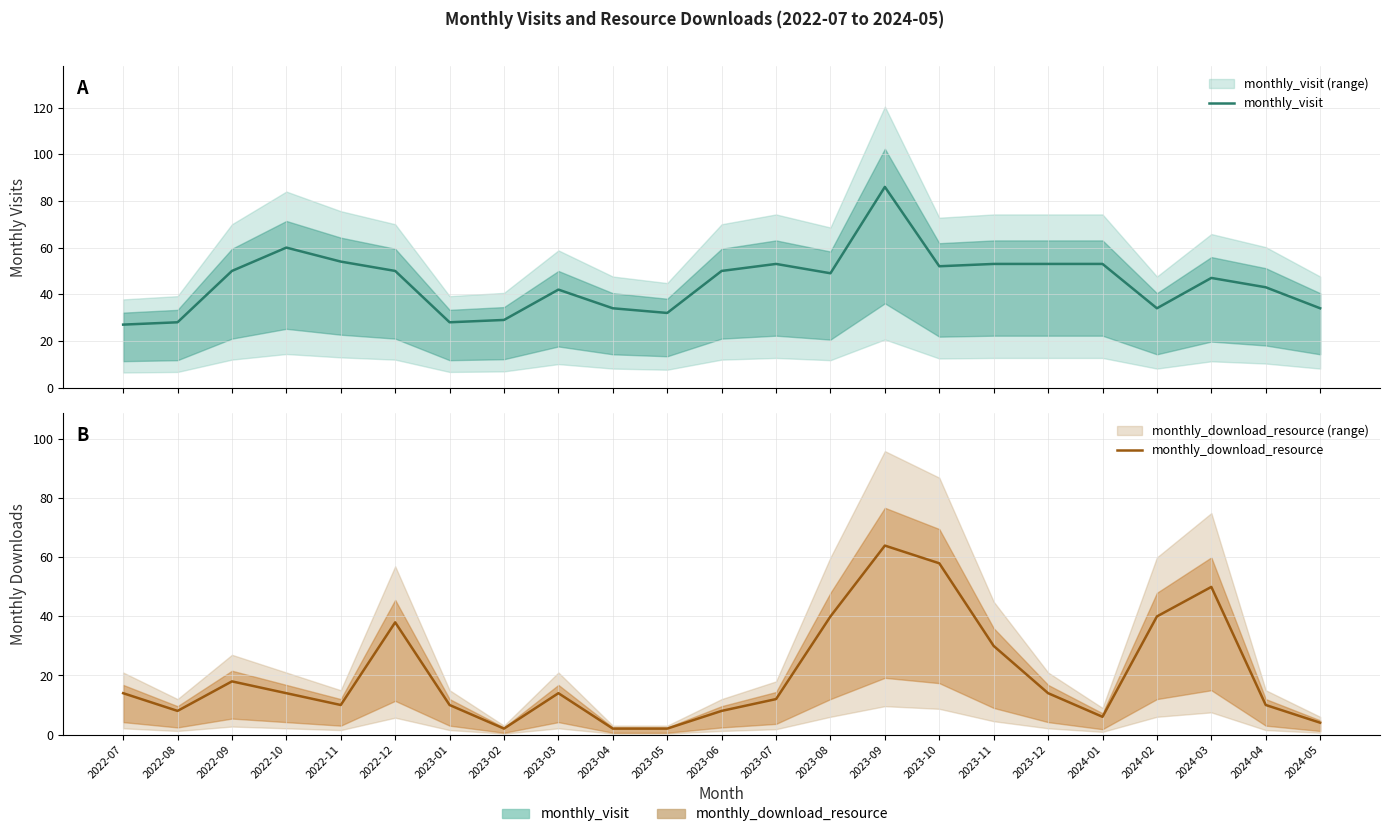

At which category does the chart reach its minimum across all series?

2023-02